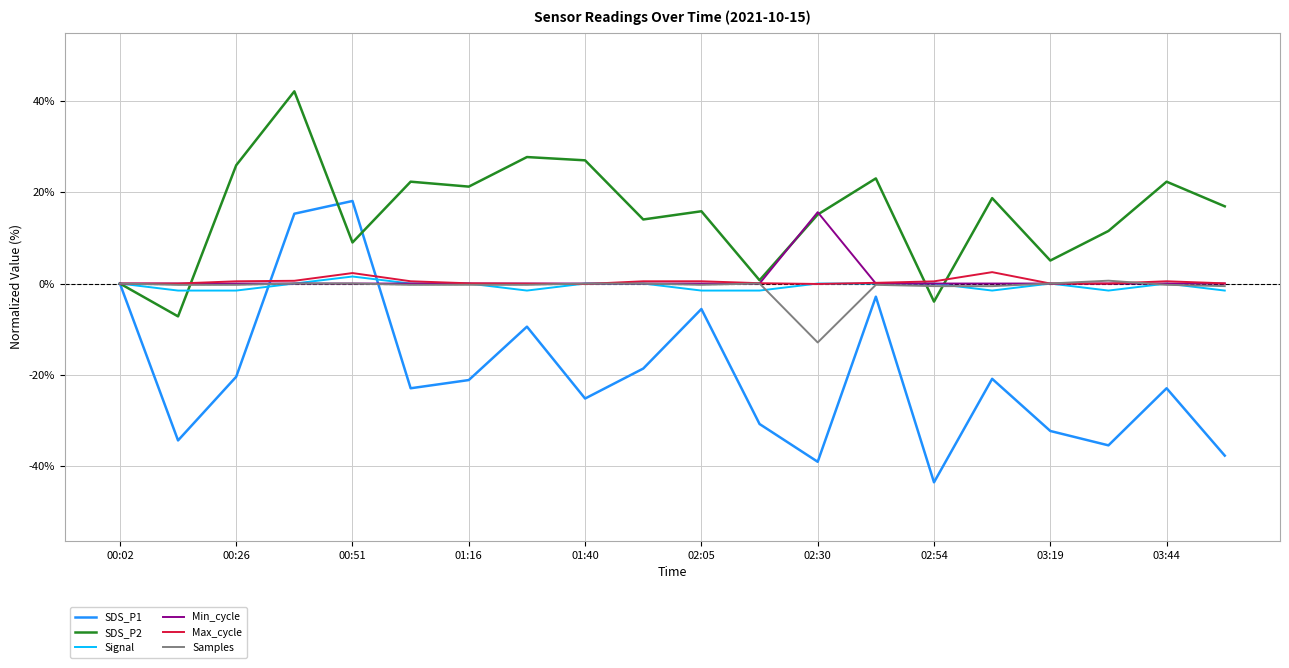

What is the greatest value displayed?

42.1